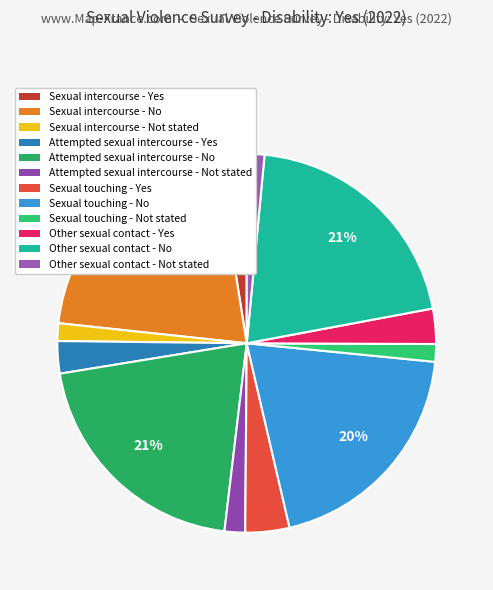

How many slices are in this pie chart?

12